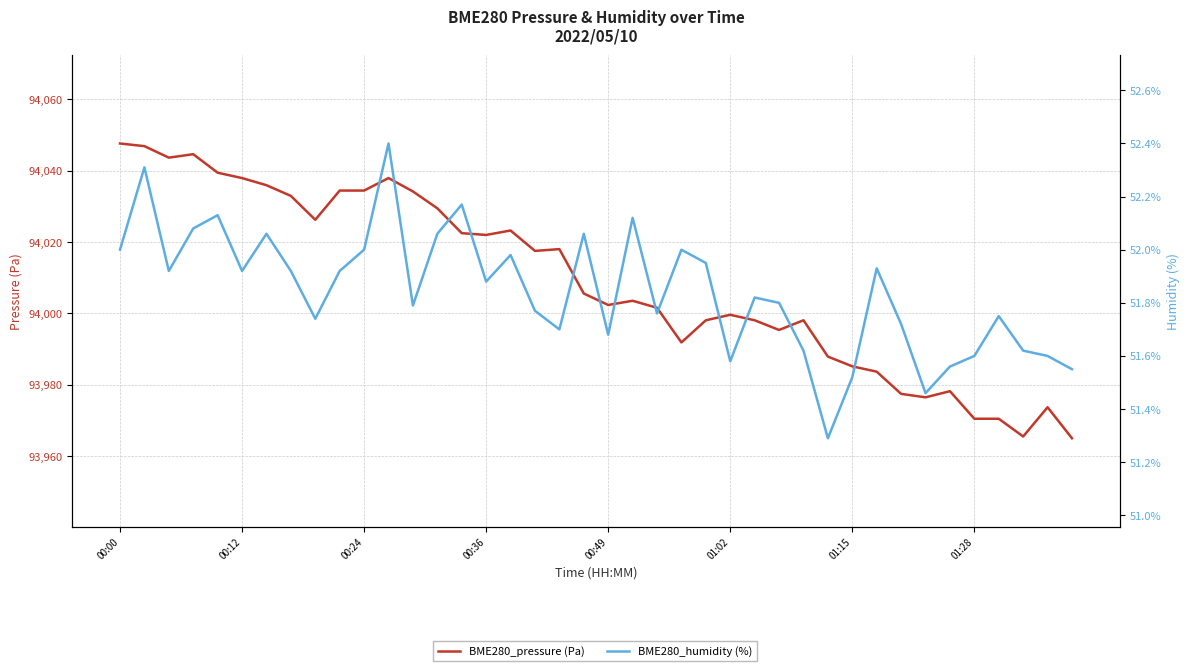

What is the value of the BME280_humidity (%) point at the 20th from the left?

52.1